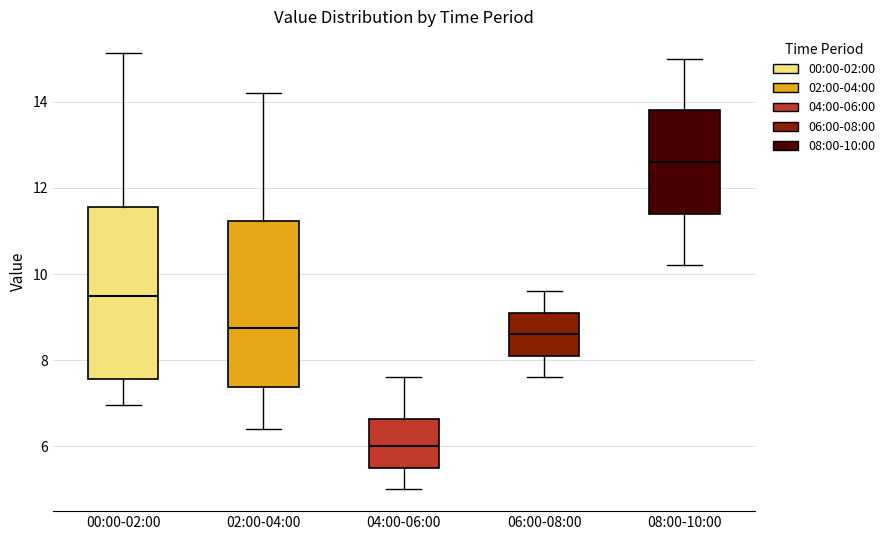

Where is the upper edge of the box for 02:00-04:00 on the y-axis? The values are not printed on the chart, so give them approximately, as read against the axis.

11.2